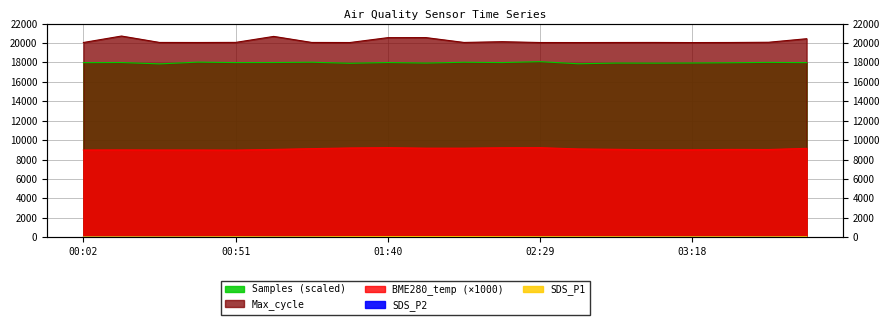

True or false: Max_cycle has more than 2 points higher than both neighbors.

True